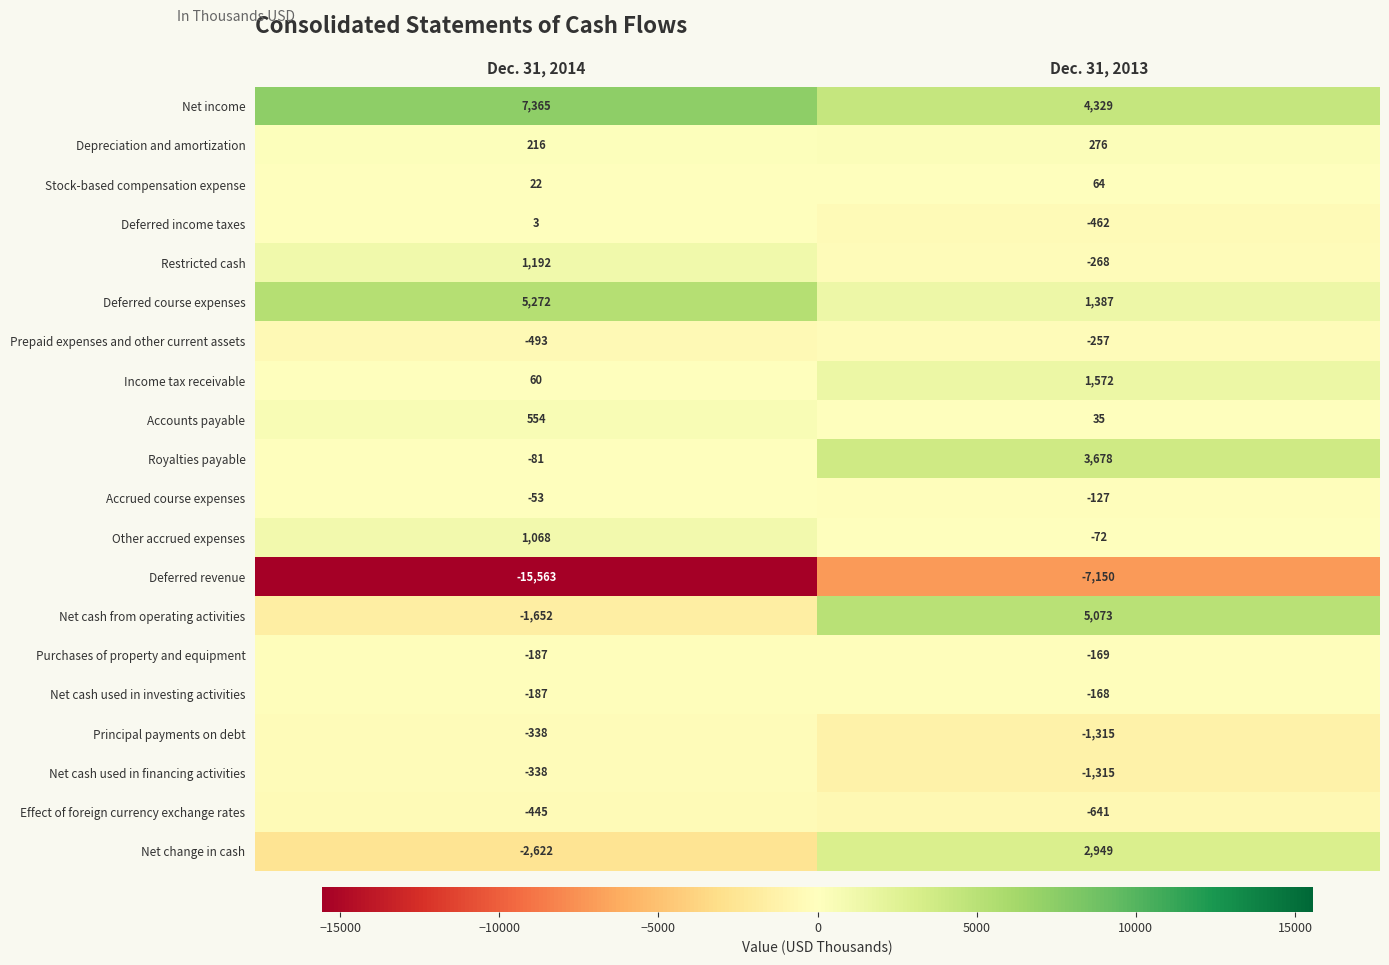

Which series has the widest spread of values?

Deferred revenue